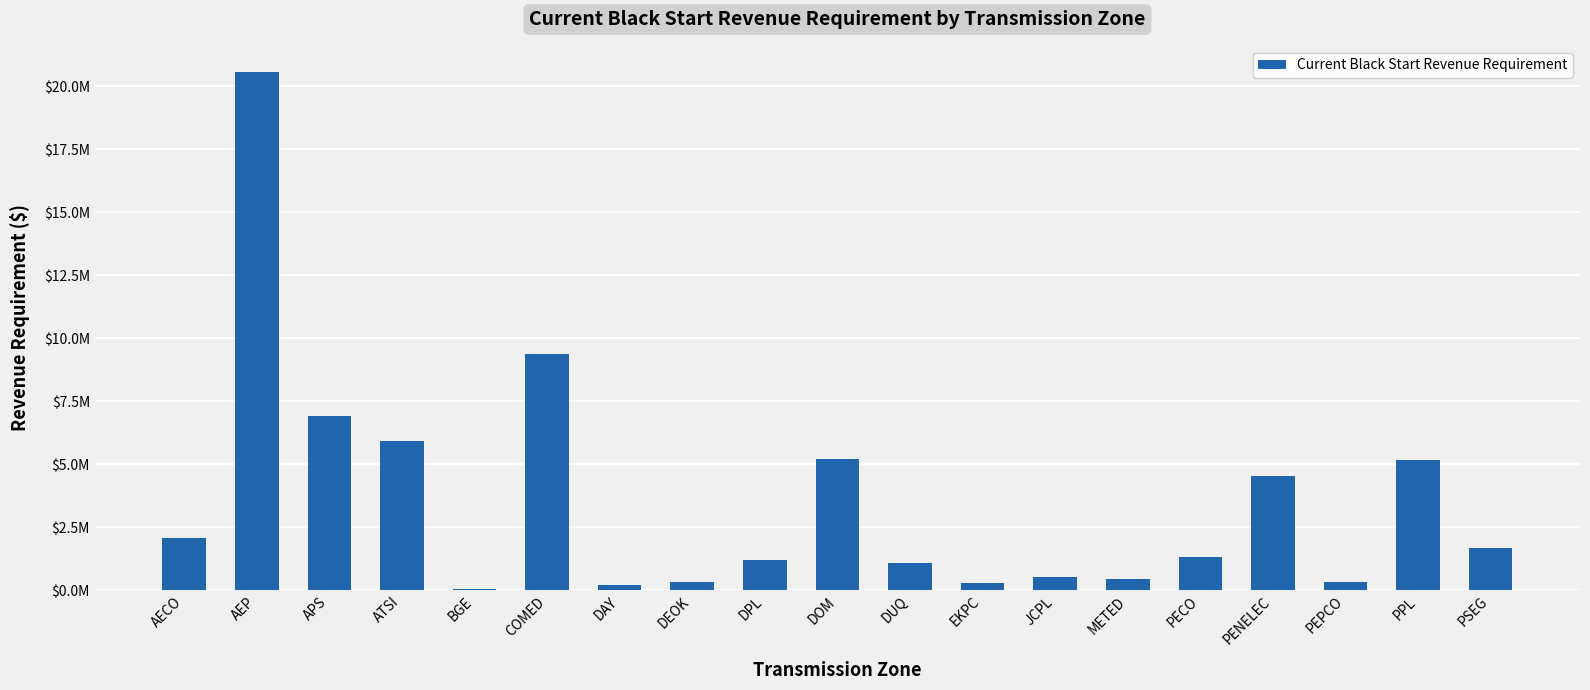

At which label does the data first exceed 1335396?

AECO